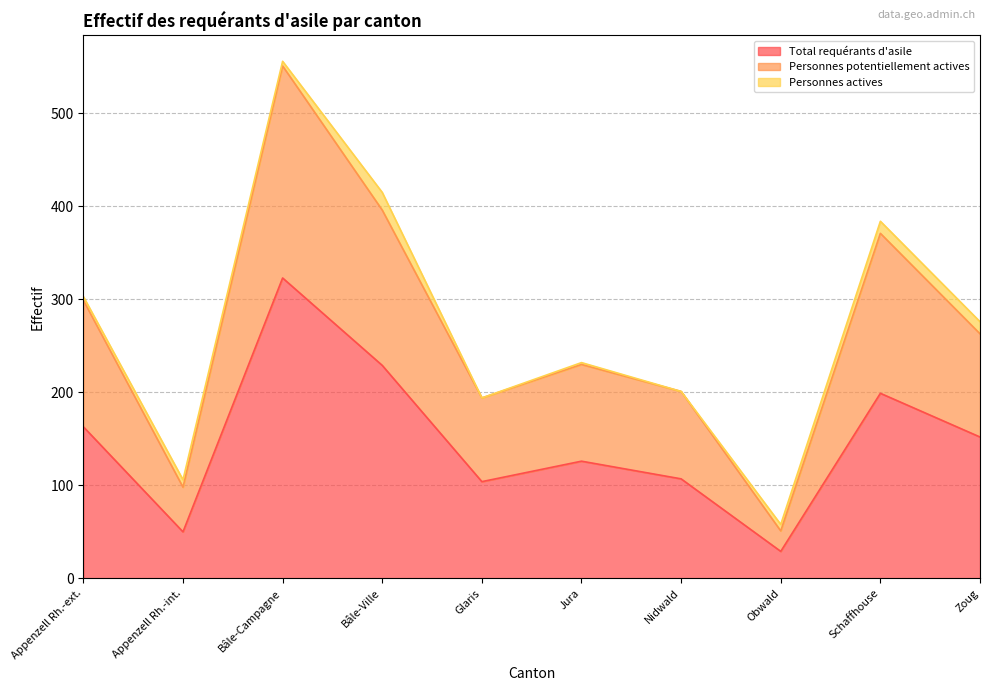

At which category is the sum across all series the highest?

Bâle-Campagne